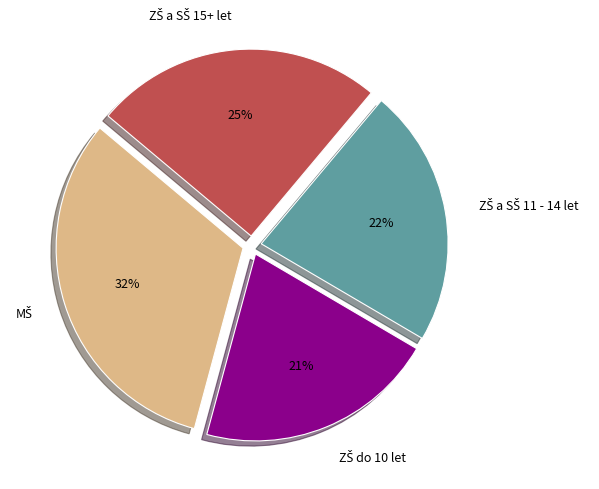

Is there a majority slice in this chart?

No